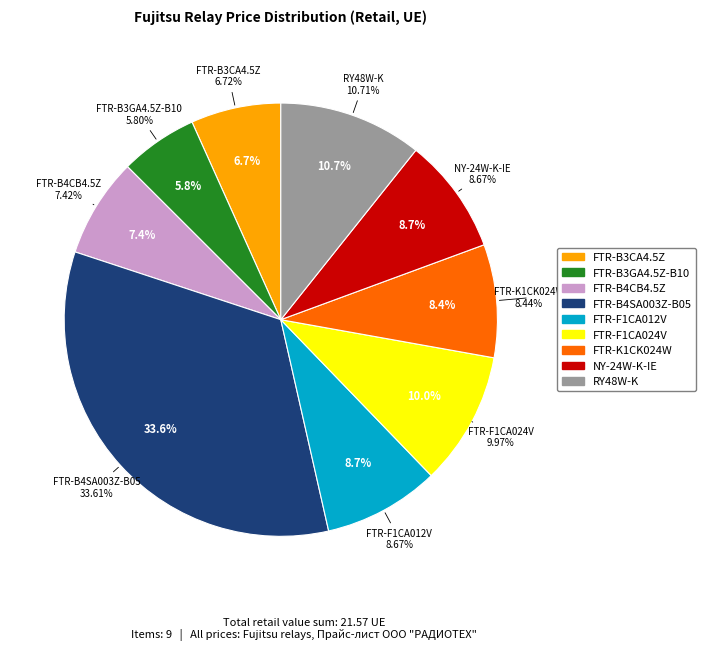

What is the change in value from FTR-B3CA4.5Z to FTR-K1CK024W?

+0.4